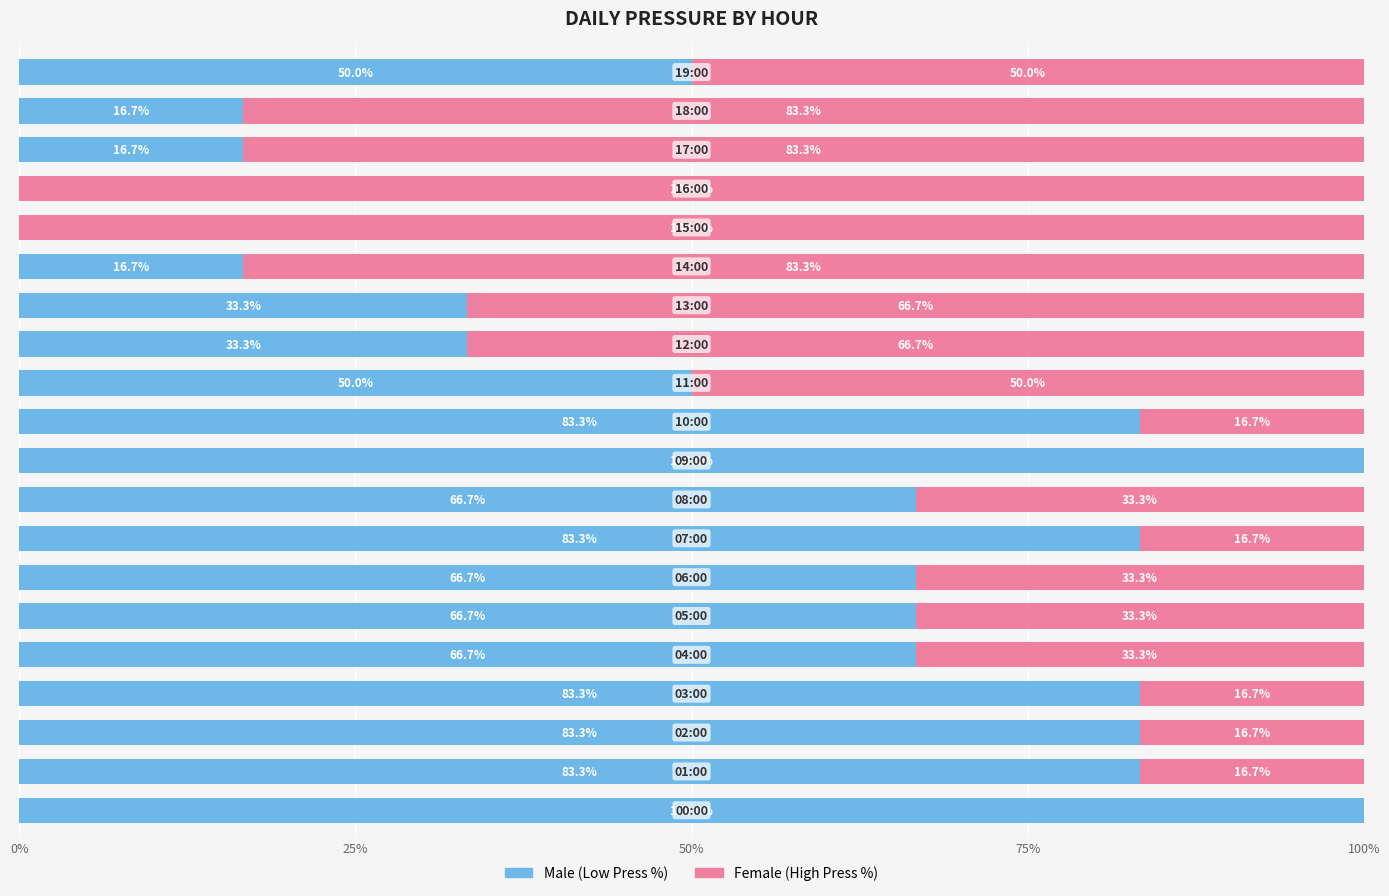

What is the approximate value of Female at 12?

66.7